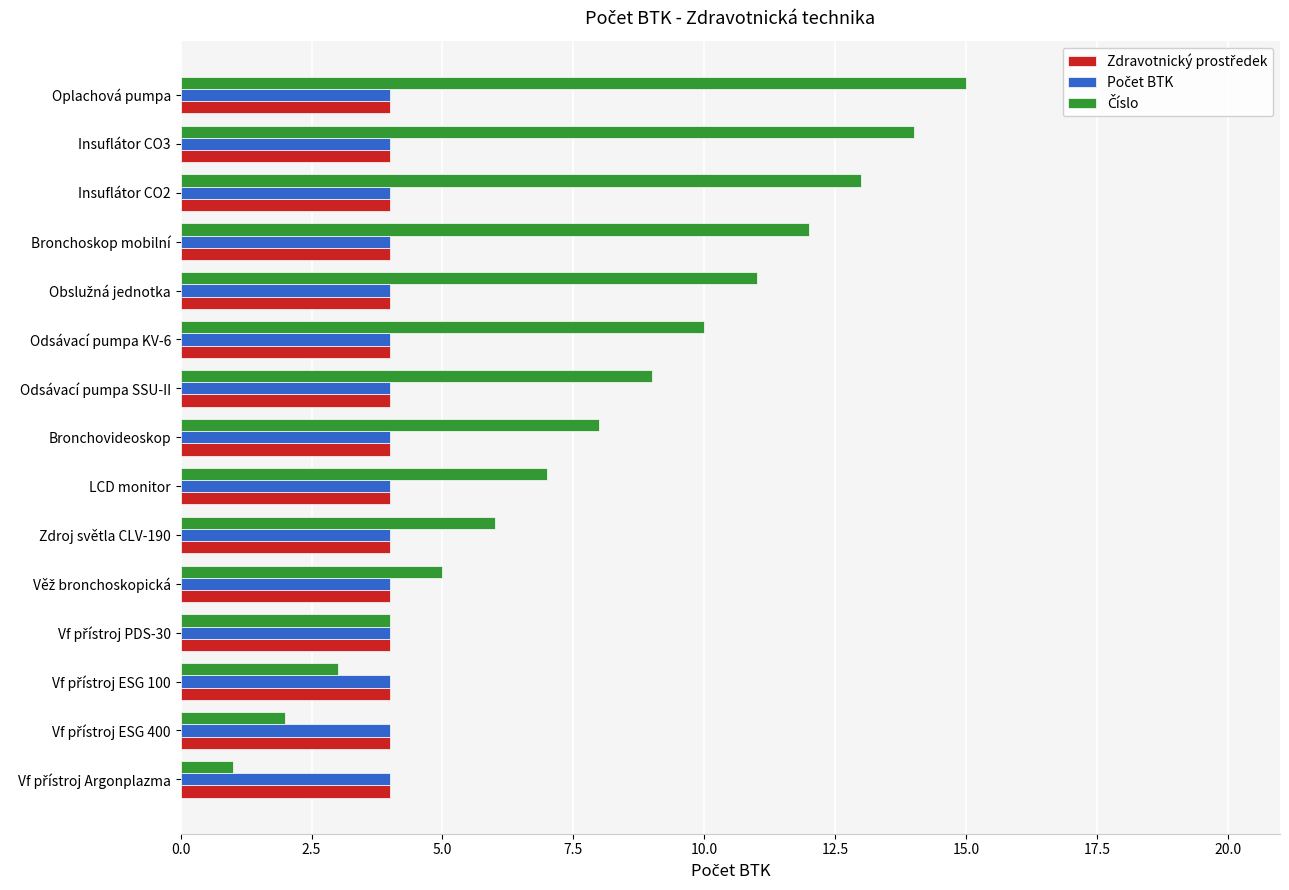

What is the total value across all series at Odsávací pumpa SSU-II?

17